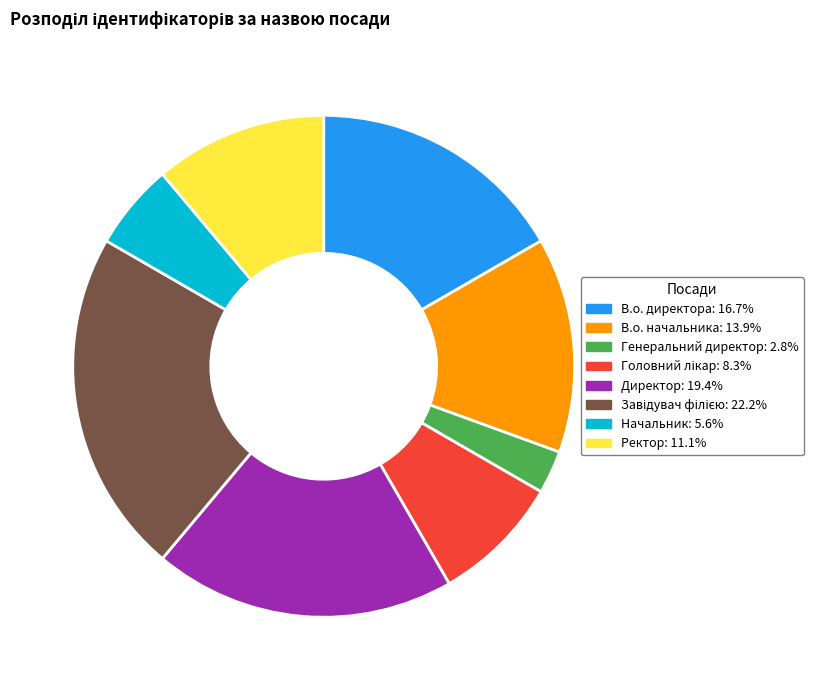

Which slice is the smallest?

Генеральний директор